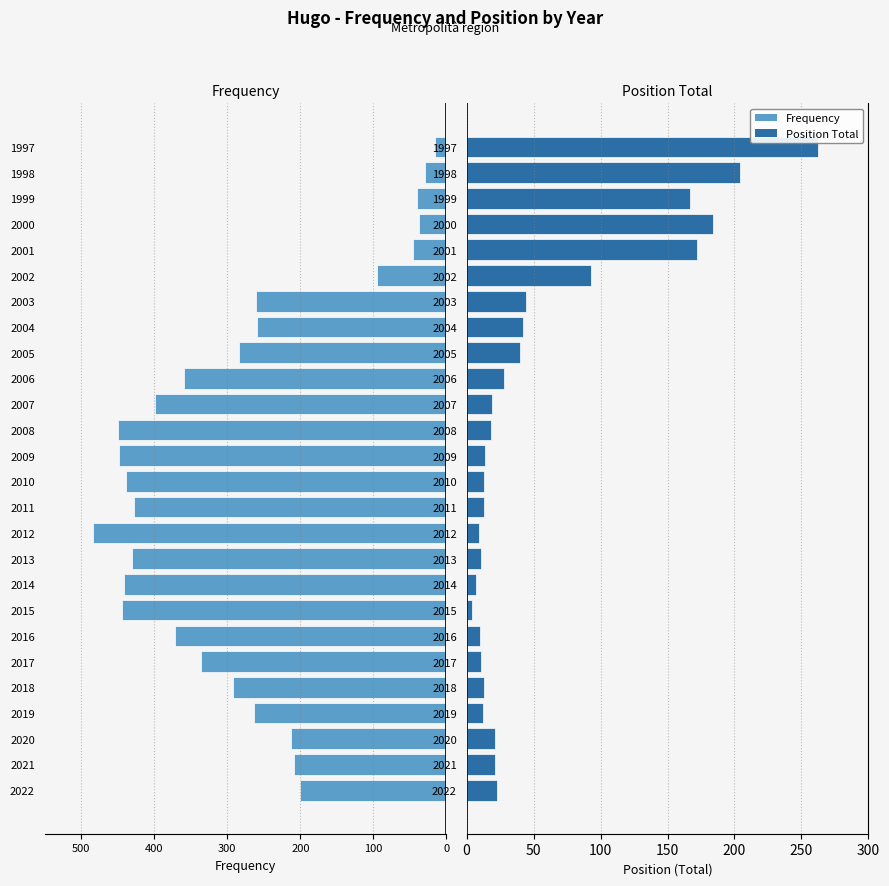

Are the bars horizontal?

Yes